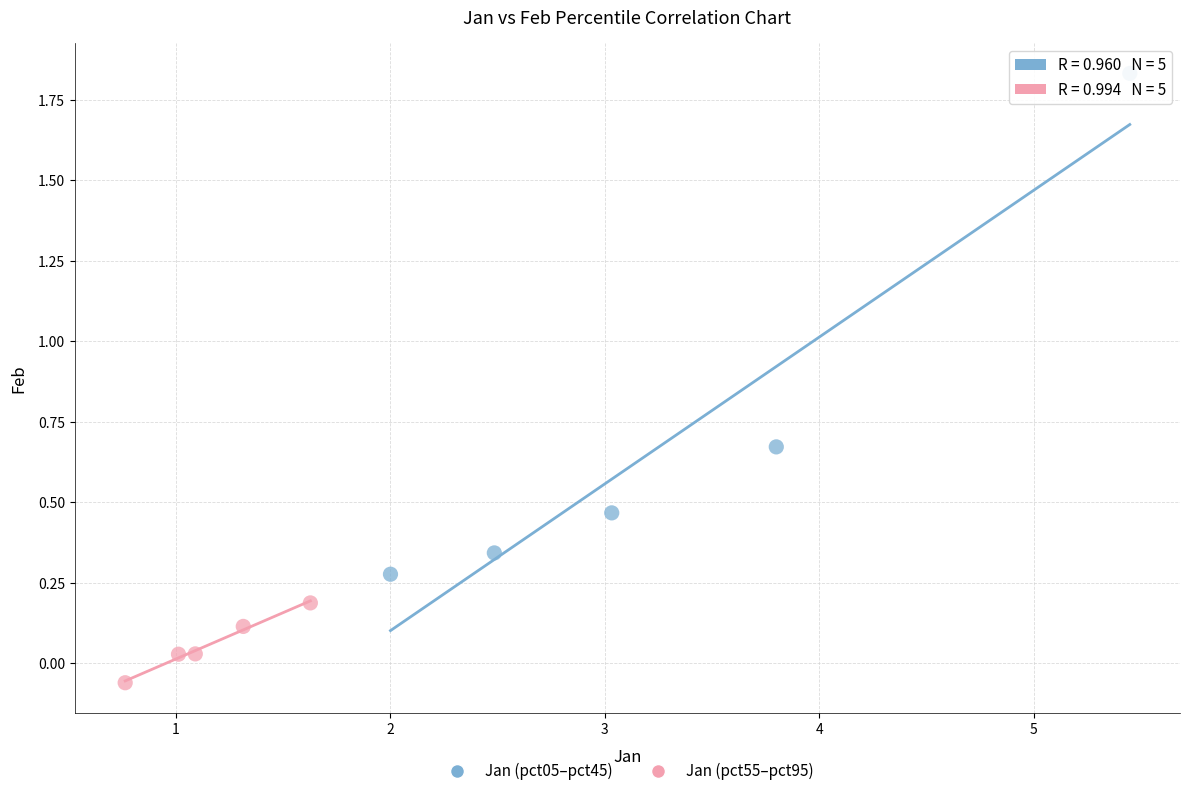

Which series reaches the maximum Y coordinate?

Jan (pct05–pct45)